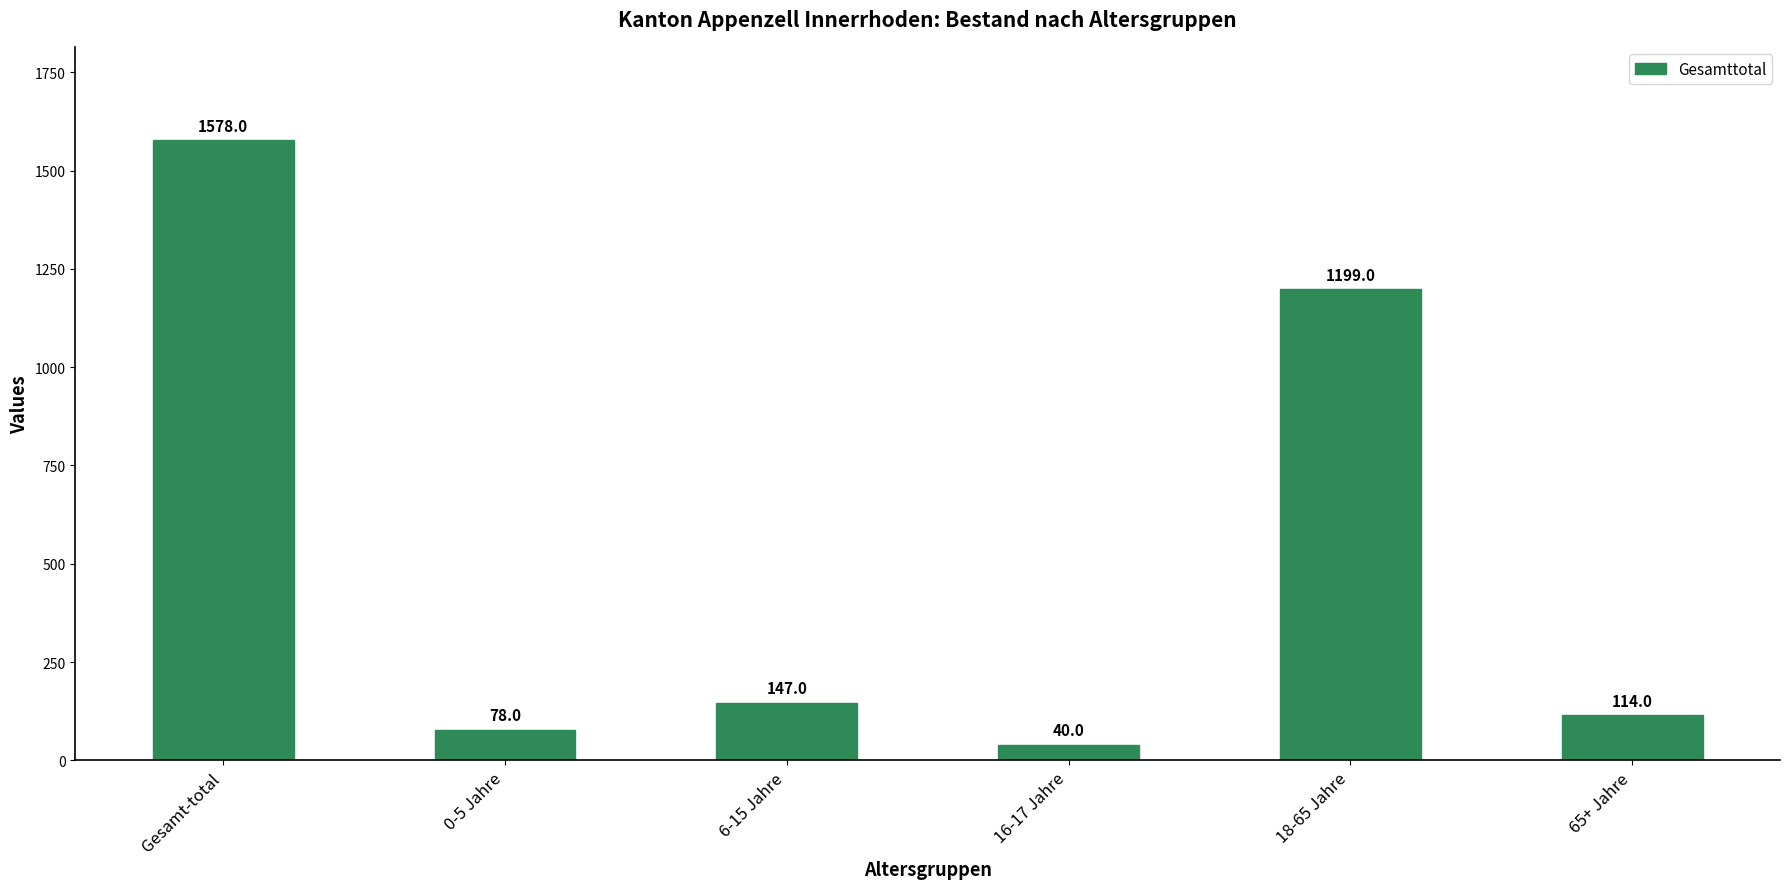

What is the label of the 5th bar from the right?

0-5 Jahre